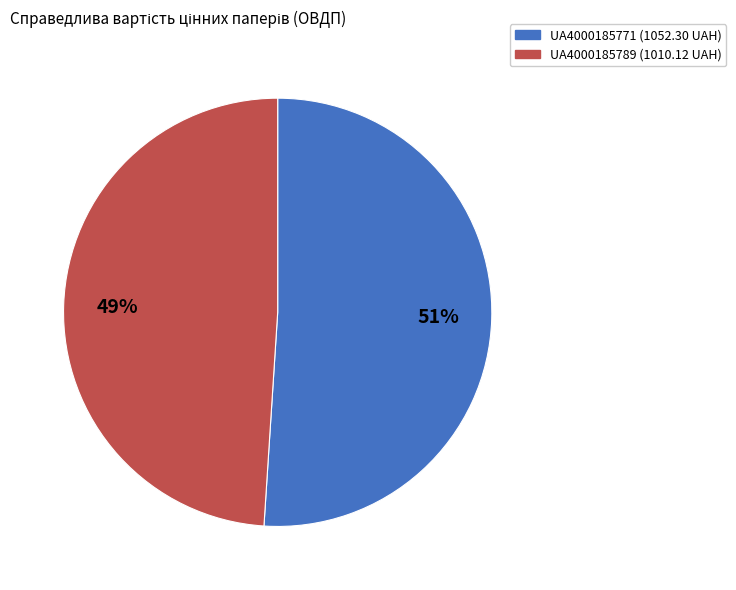

To the nearest percent, what is the difference between the largest and smallest slice percentages?

2%